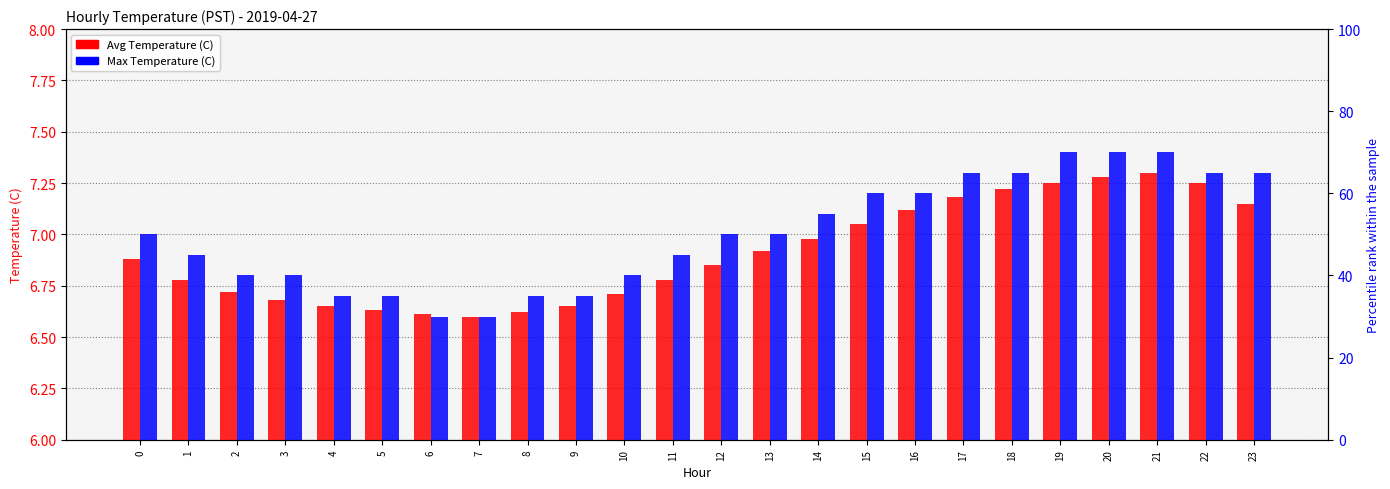

What is the minimum value shown in the chart?

6.6